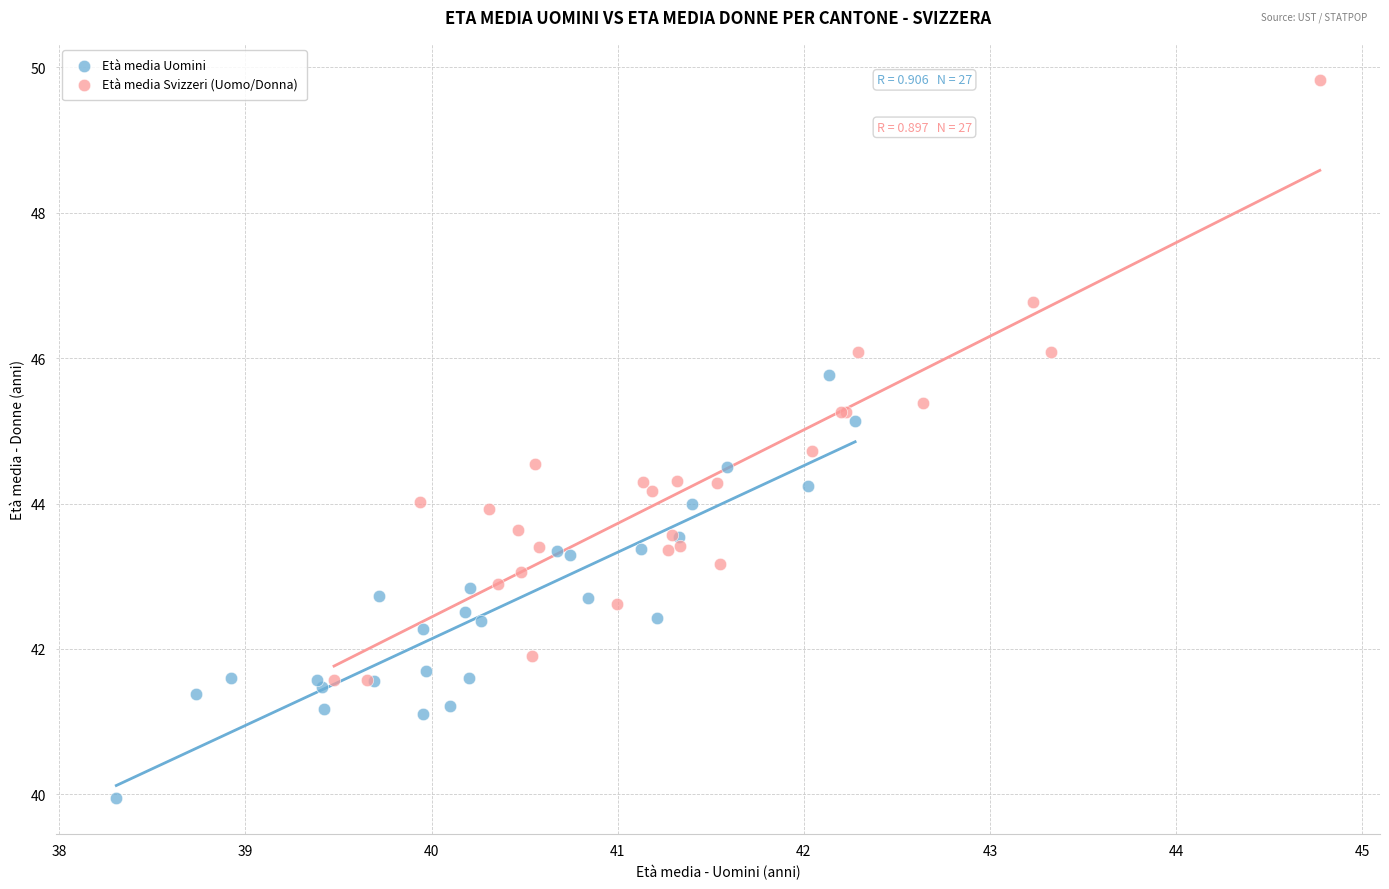

Which series reaches the minimum Y coordinate?

Età media Uomini